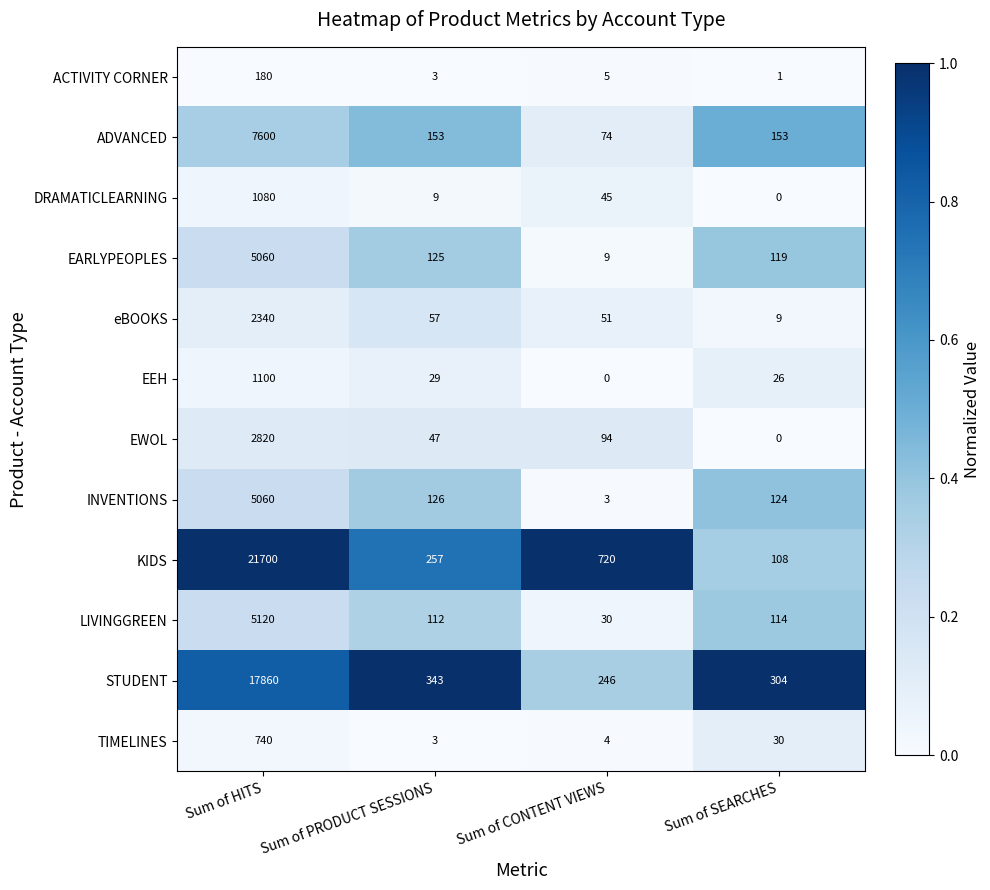

At which label does EEH reach its peak?

Sum of HITS